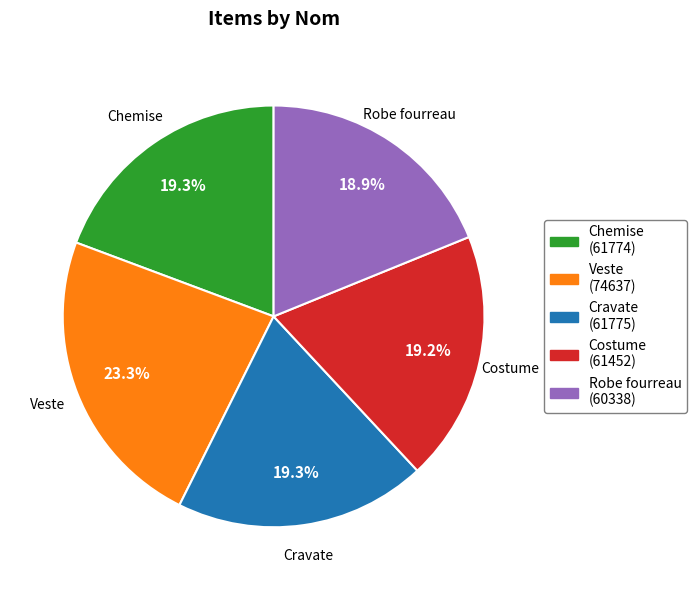

What is the ratio of the value at Costume to the value at Chemise?

1.0